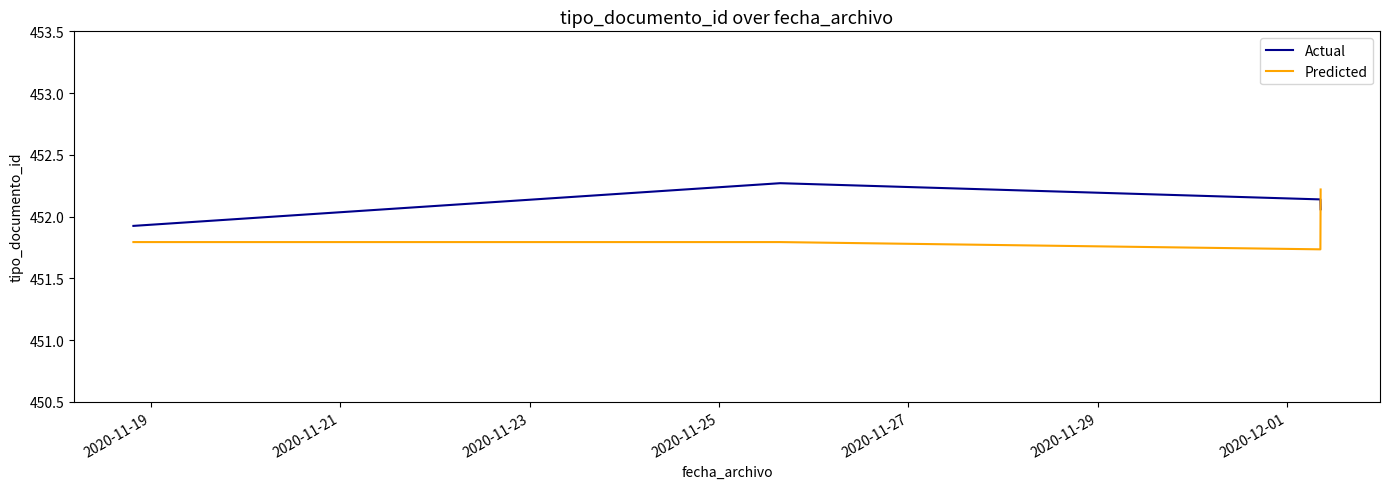

Which series has the largest total across all categories?

Actual